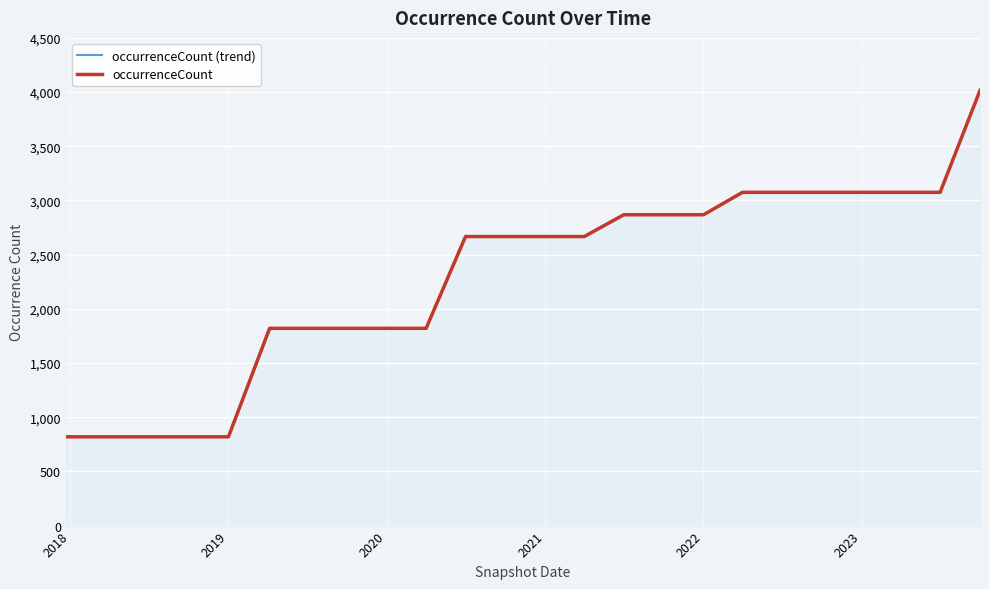

What is the lowest value of the occurrenceCount (trend) series?

819